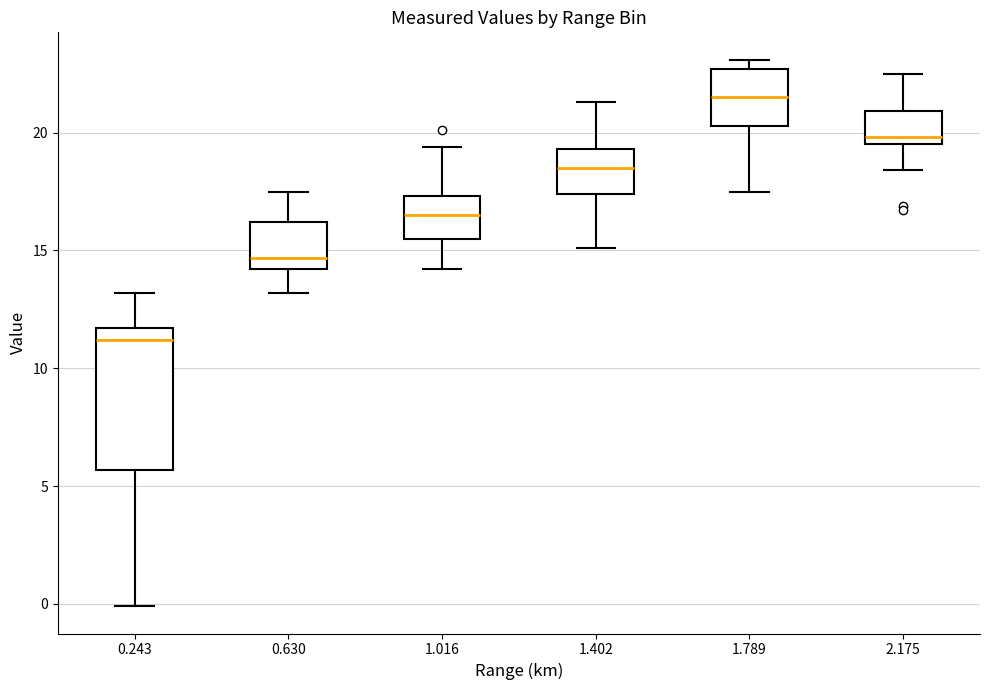

Which box is the tallest, from its lower edge to its upper edge?

0.243